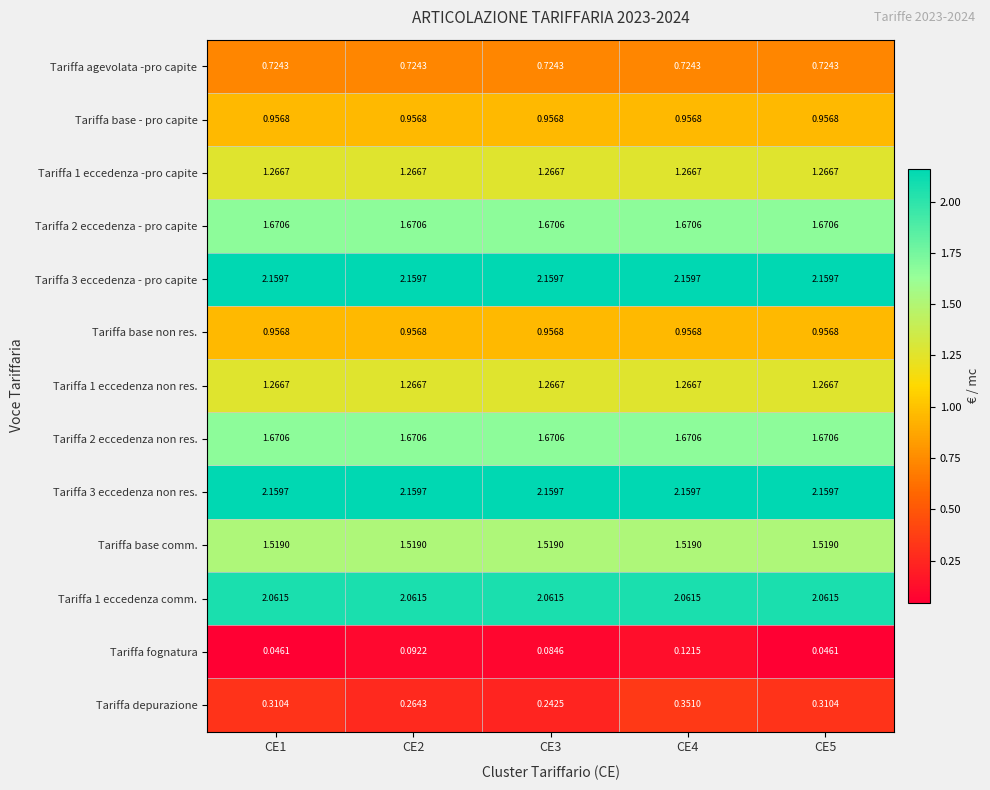

Is the value of Tariffa depurazione at CE4 greater than the value of Tariffa fognatura at CE5?

Yes